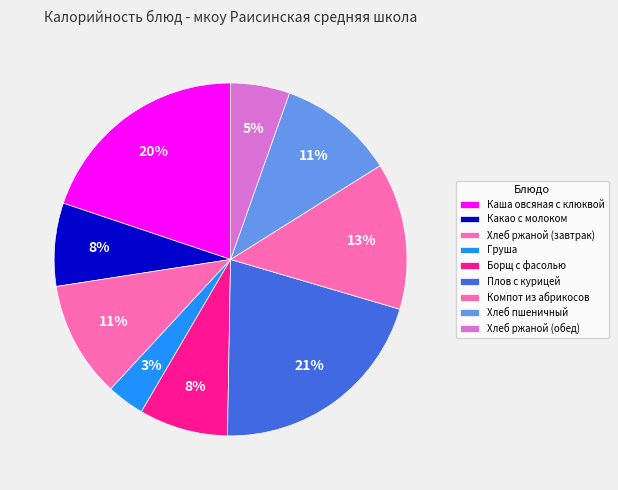

Is there any slice that represents more than half of the pie?

No